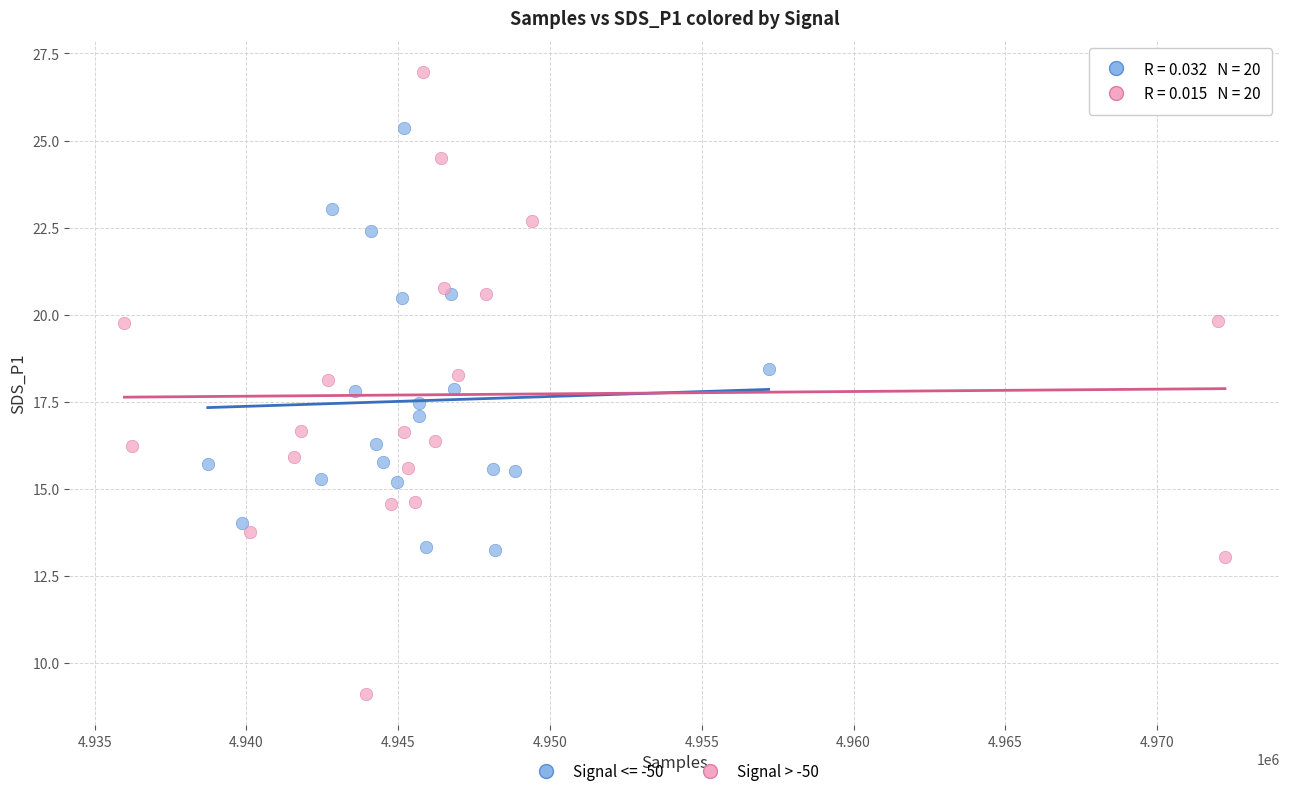

Which series contains the highest Y value?

Signal > -50